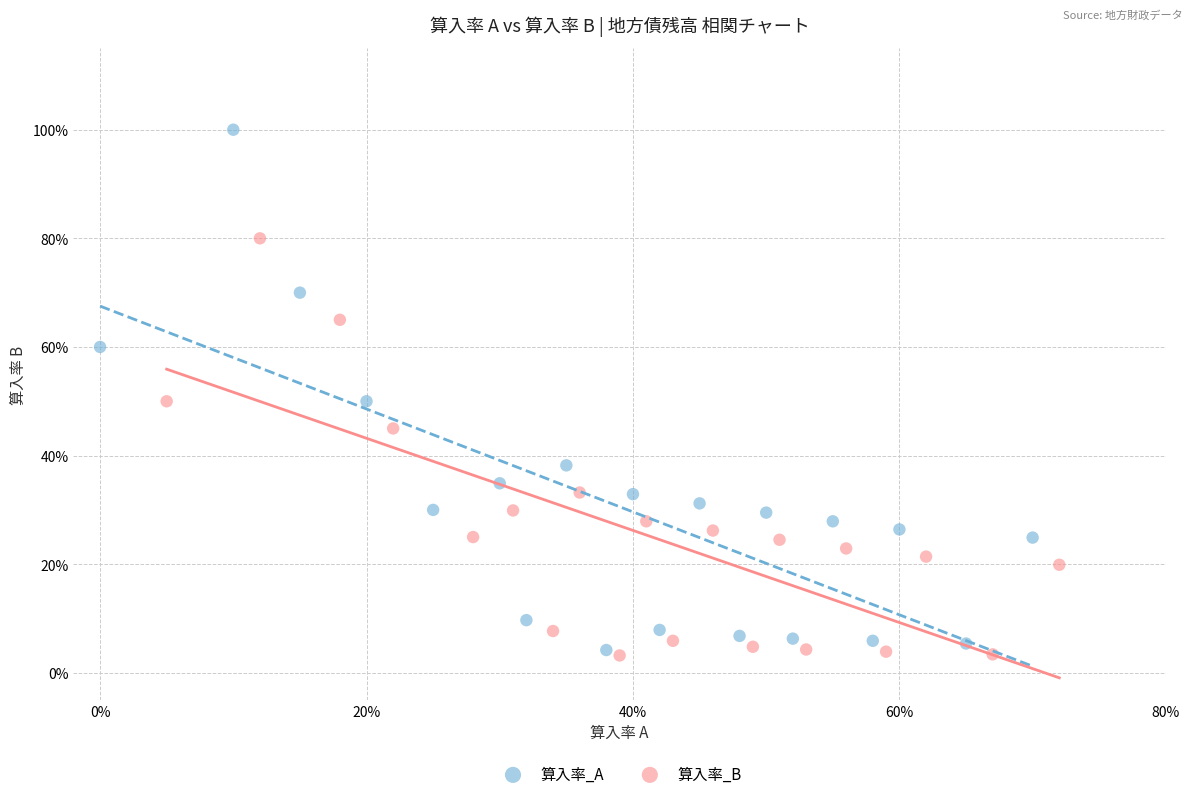

What are all the series names shown in the legend?

算入率_A, 算入率_B